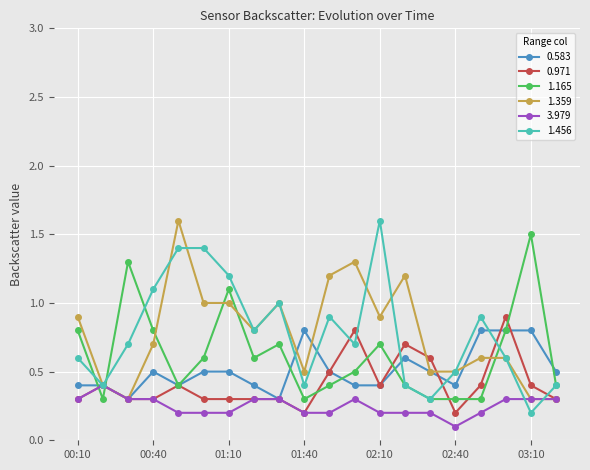

What is the value of the 1.359 point at the 4th from the left?

0.7